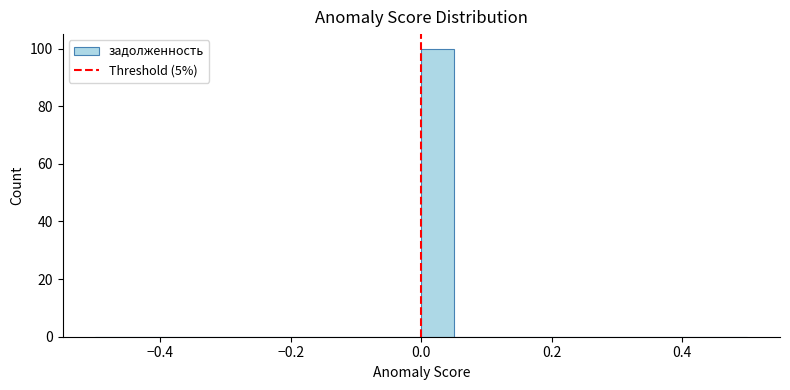

Around what value on the x-axis is the tallest bar? Give the approximate position of its centre, as read against the axis.

0.02